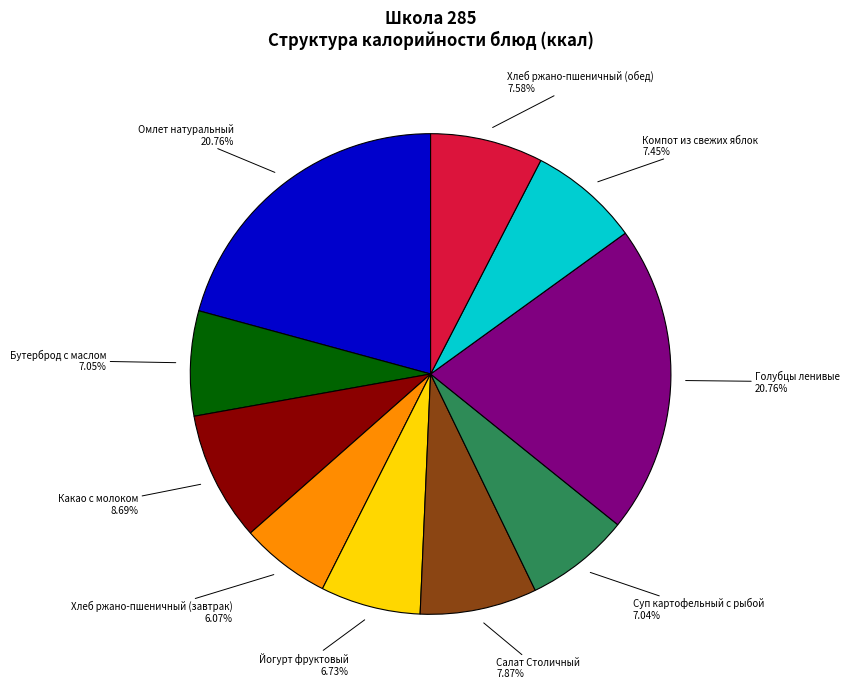

Does any single category account for the majority?

No